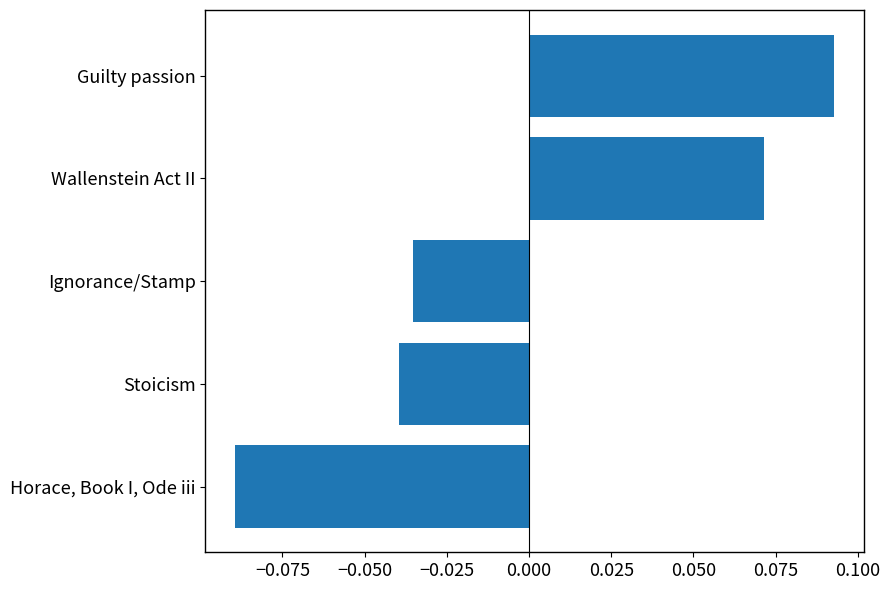

Are the bars grouped side by side (vs. stacked)?

No